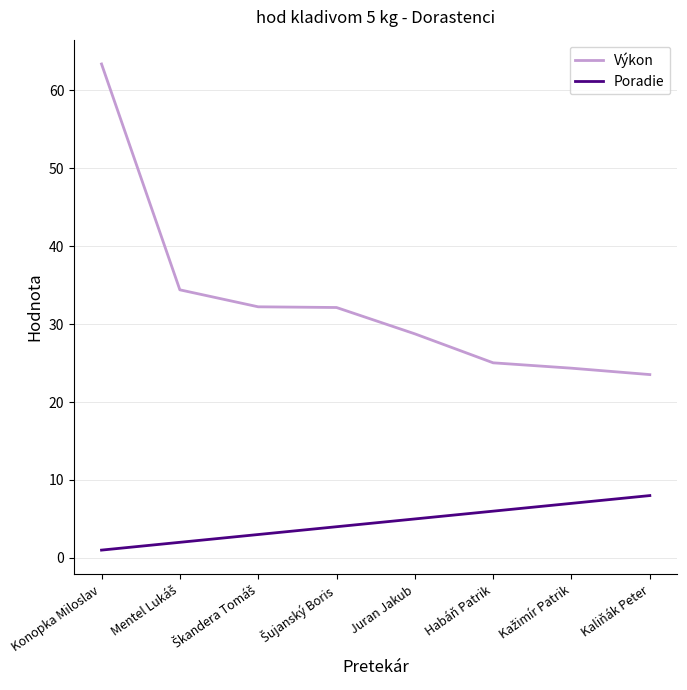

True or false: Výkon and Poradie intersect in this chart.

False